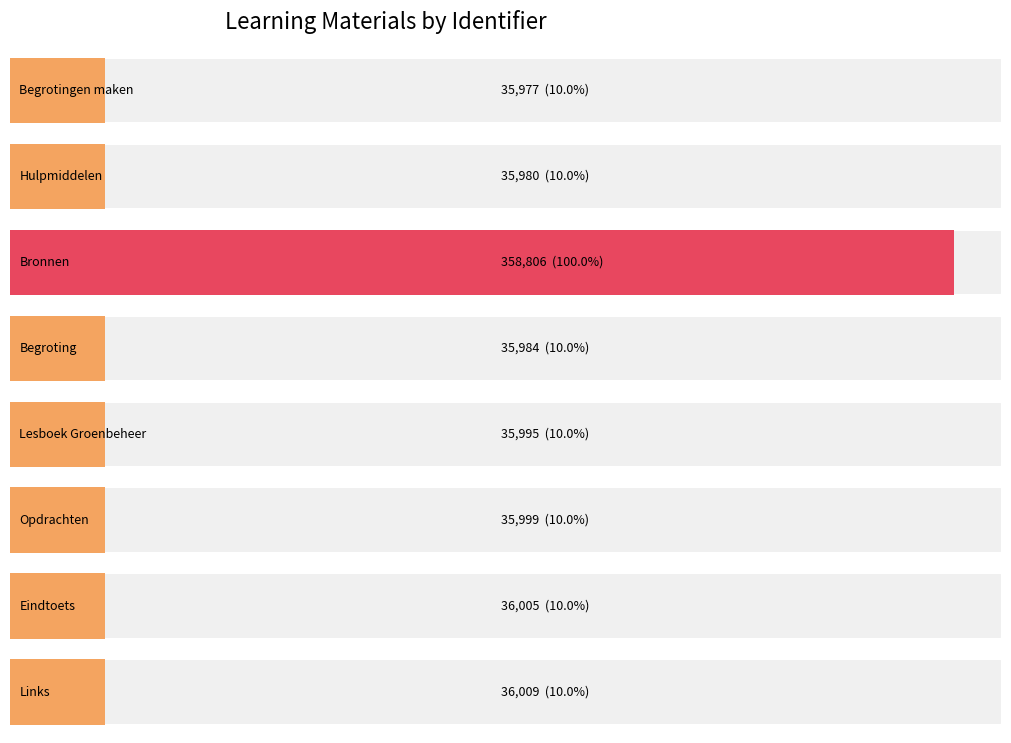

What is the ratio of the value at Lesboek Groenbeheer to the value at Begroting?

1.0